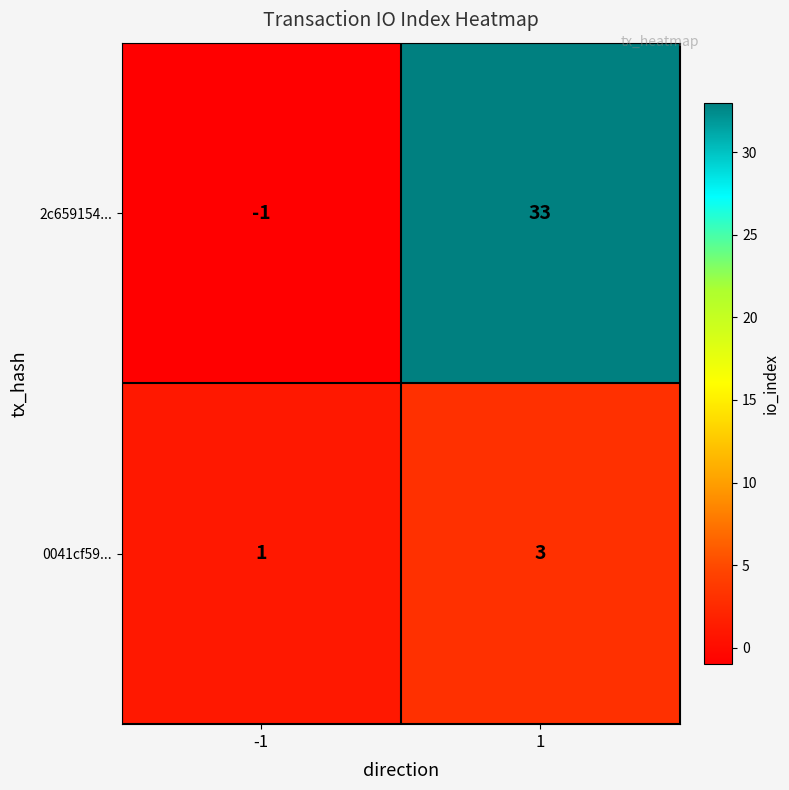

What is the difference between the maximum and minimum values in the 2c659154... series?

34